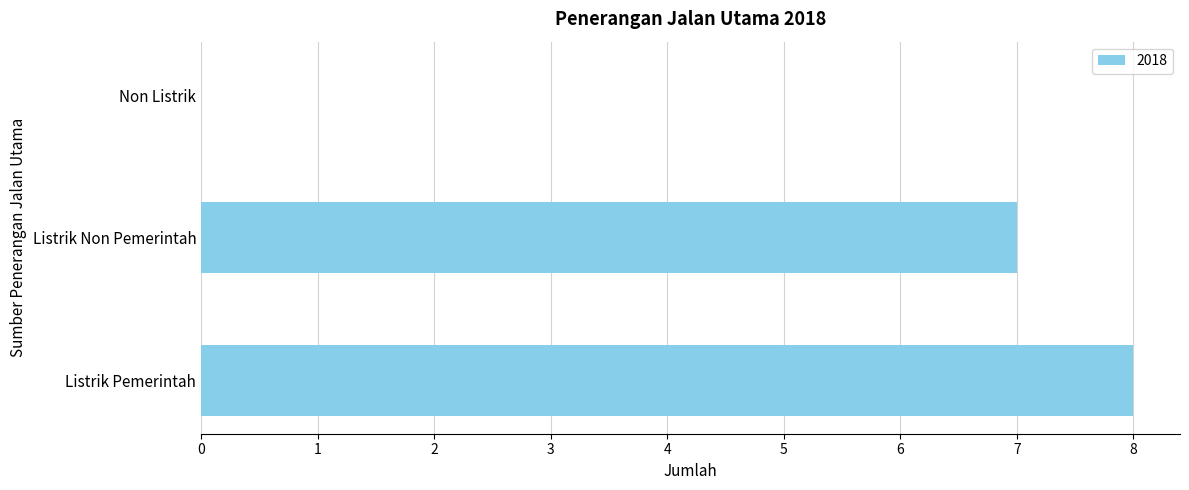

Is it true that the value at Non Listrik is 5?

False